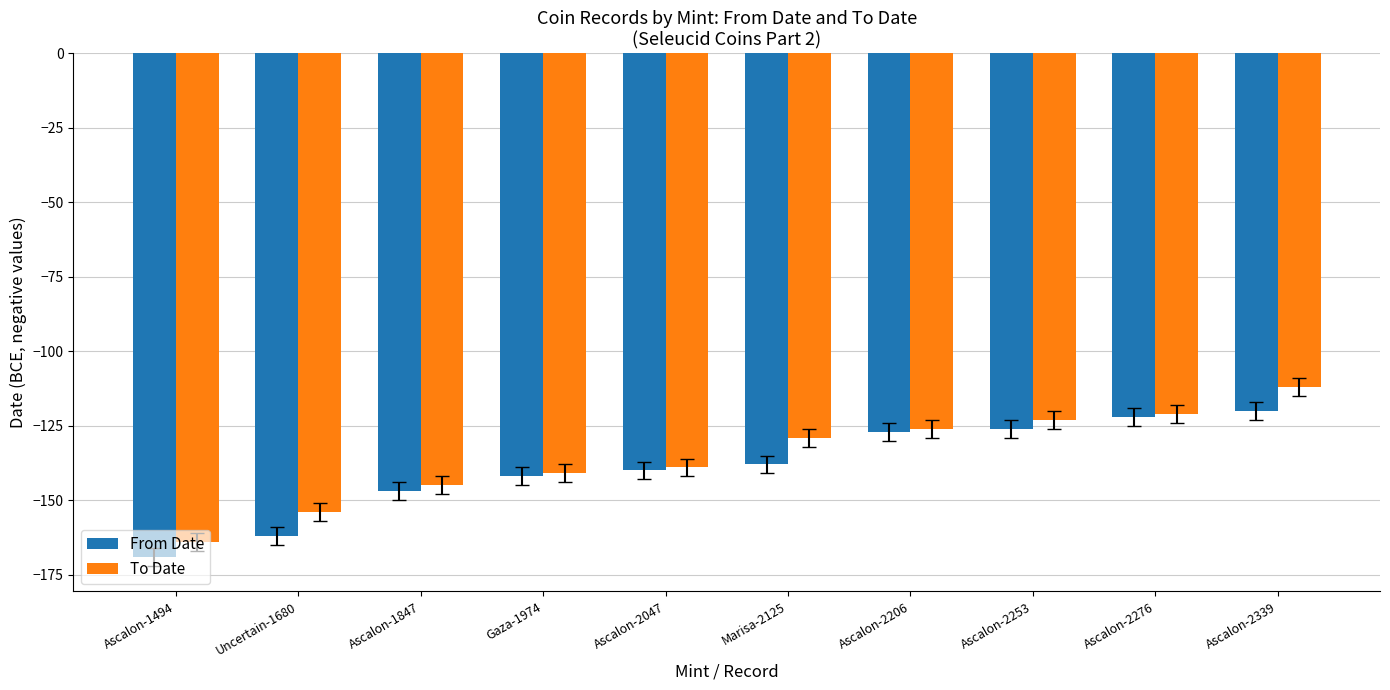

How many bars are there in total?

20